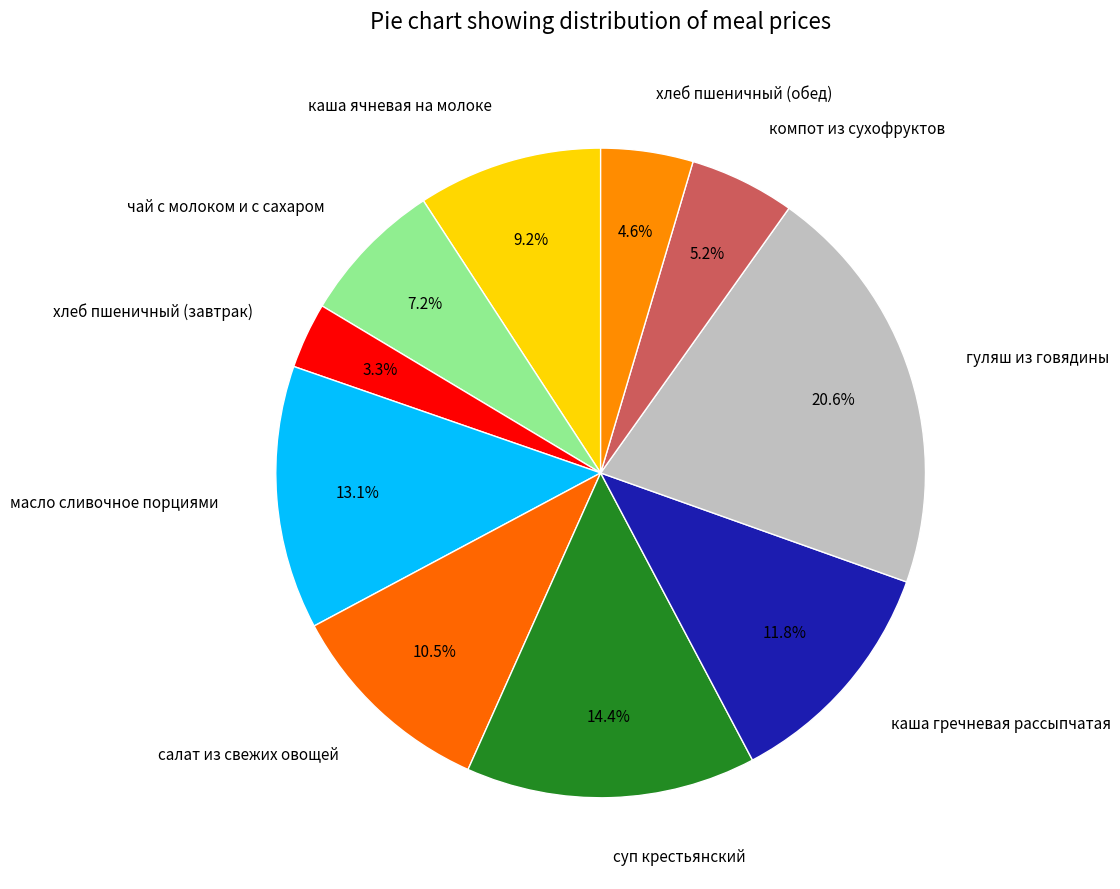

To the nearest percent, what is the difference between the largest and smallest slice percentages?

17%